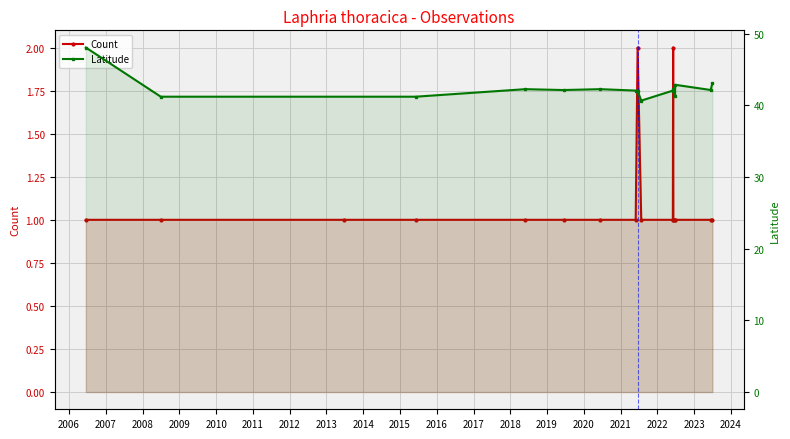

What is the sum of the values at 2006 and 2017?

2